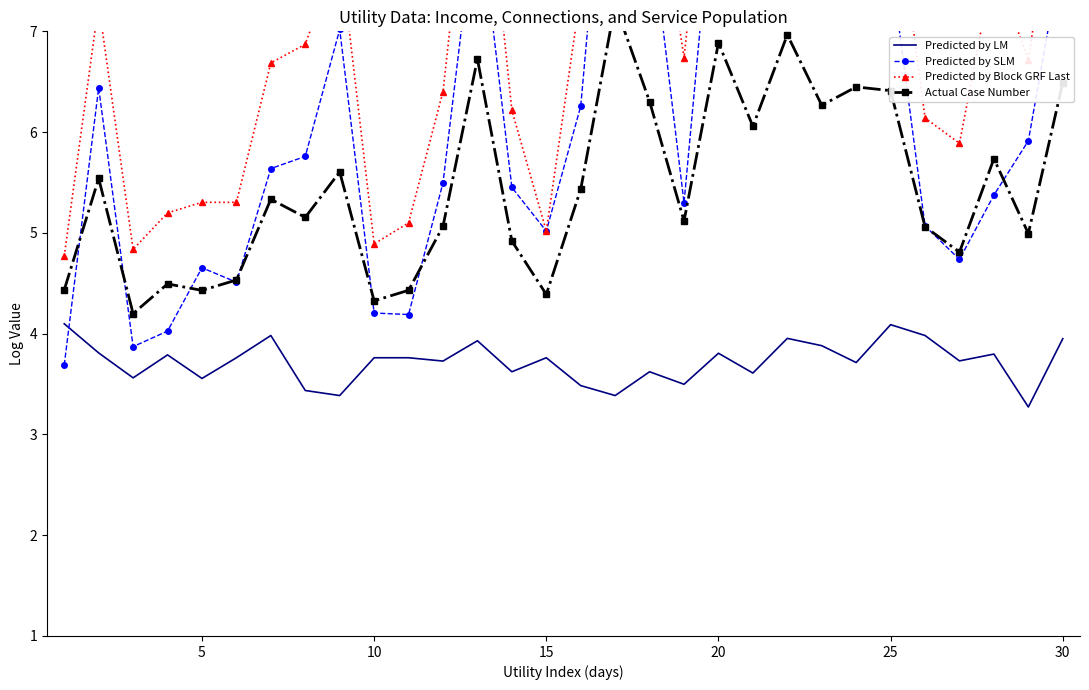

At how many categories does at least one series exceed 4?

30